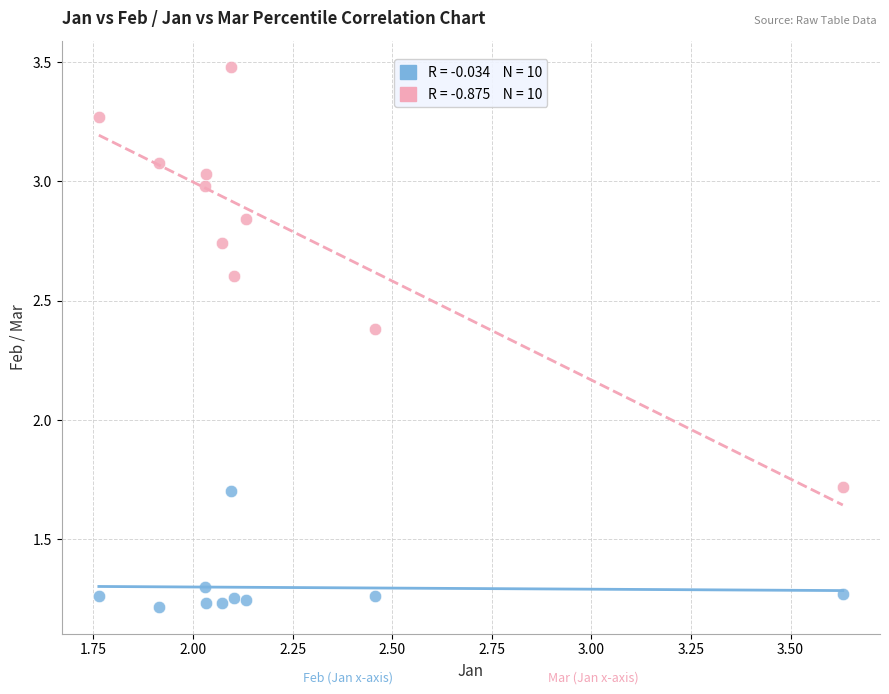

Across all data points, what is the range of X values (max minus min)?

1.9